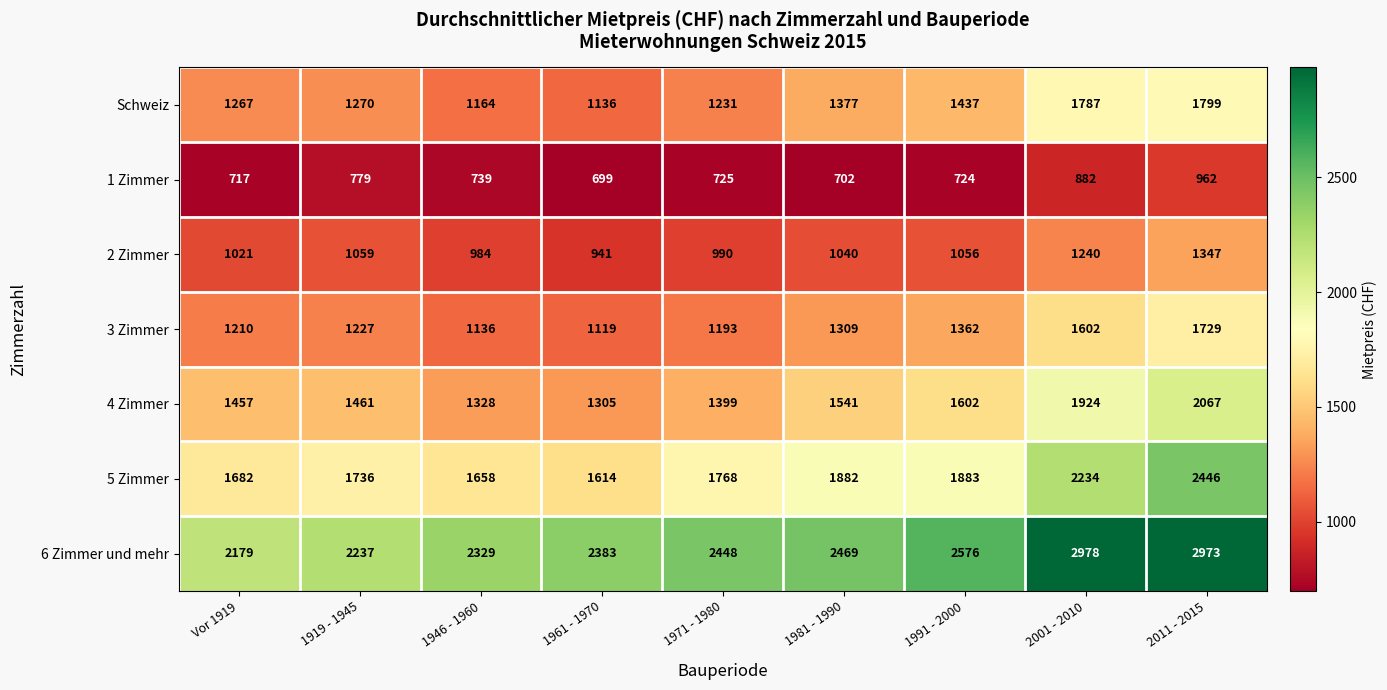

What is the smallest value displayed?

699